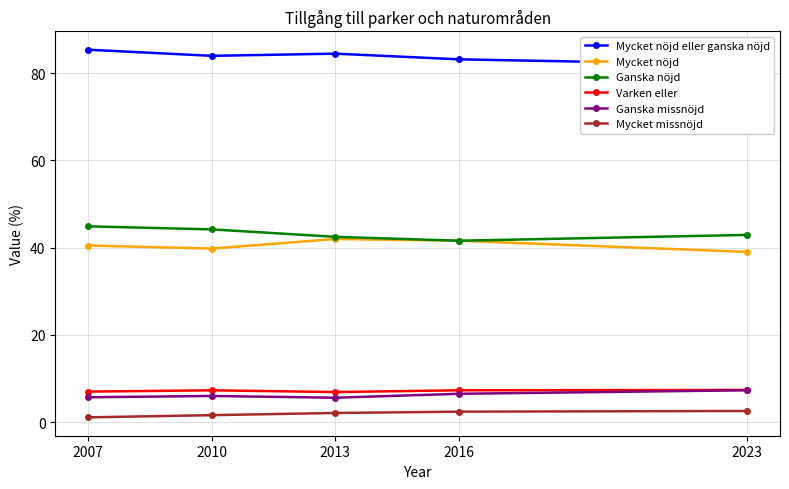

What is the approximate value of Ganska missnöjd at 2007?

5.7